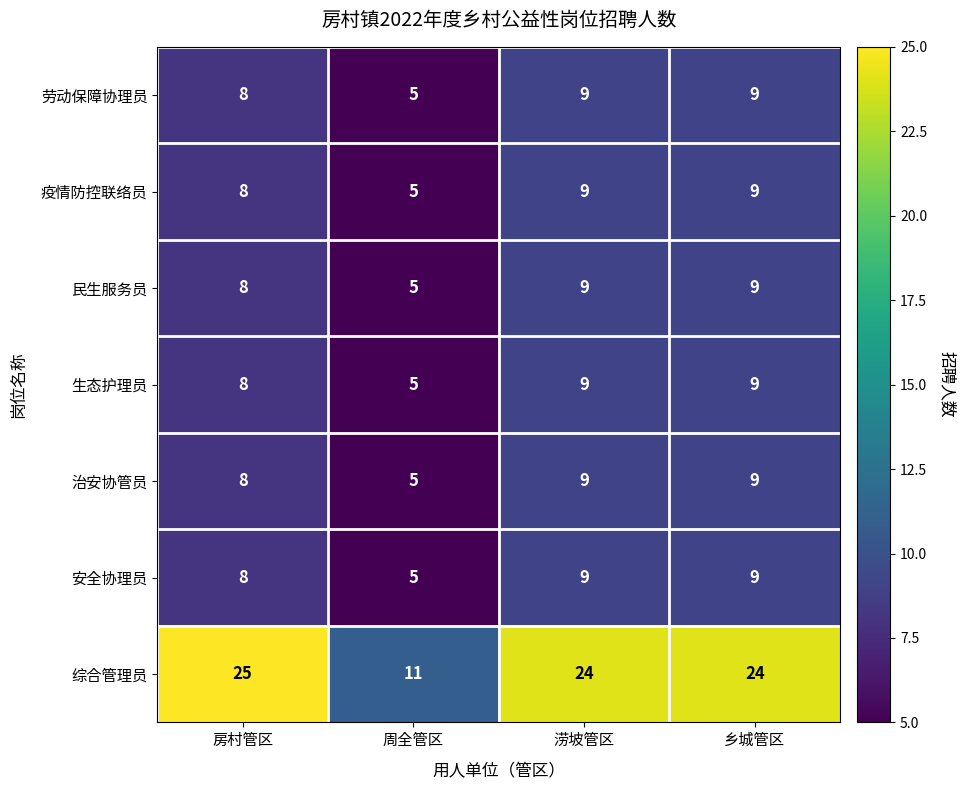

Reading right to left, list all the values displayed in this chart.

劳动保障协理员: 9	9	5	8
疫情防控联络员: 9	9	5	8
民生服务员: 9	9	5	8
生态护理员: 9	9	5	8
治安协管员: 9	9	5	8
安全协理员: 9	9	5	8
综合管理员: 24	24	11	25